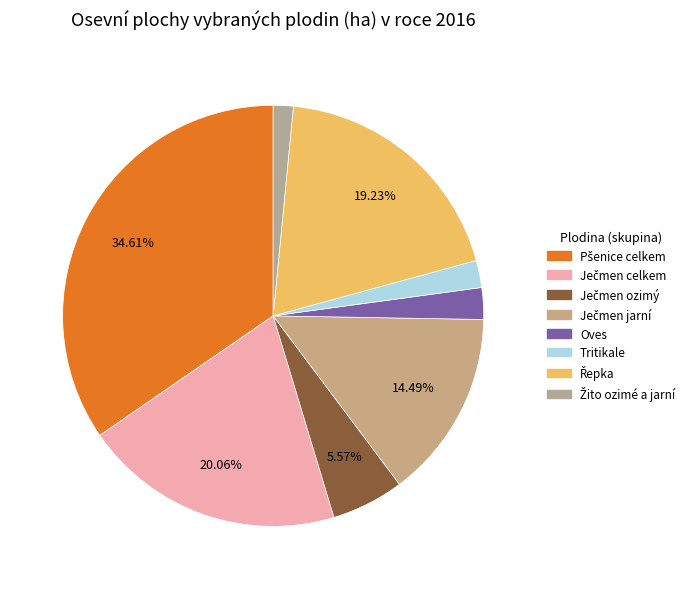

Is it true that Ječmen jarní is 6% of the pie?

False